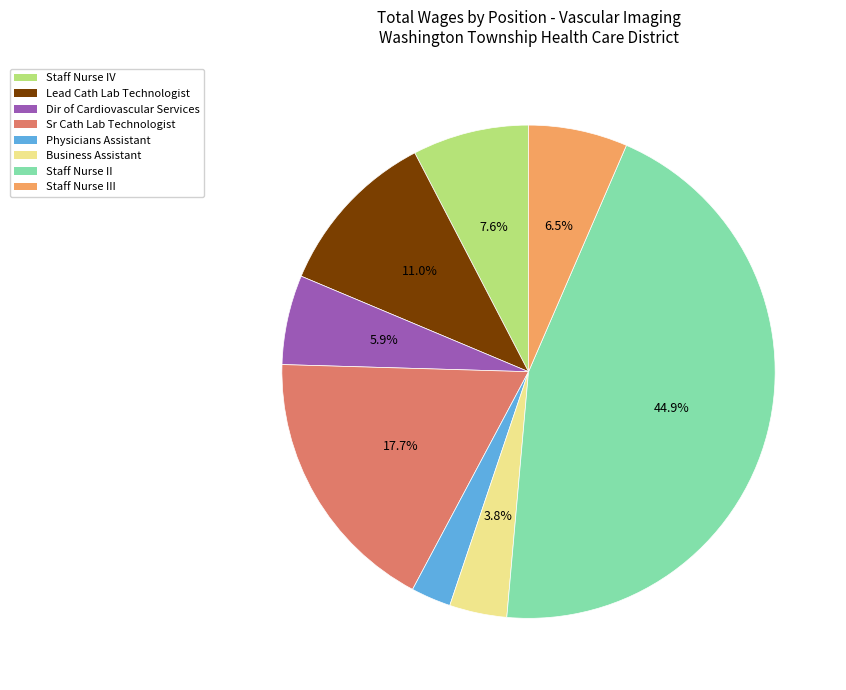

What percentage is the Dir of Cardiovascular Services slice, to the nearest percent?

6%